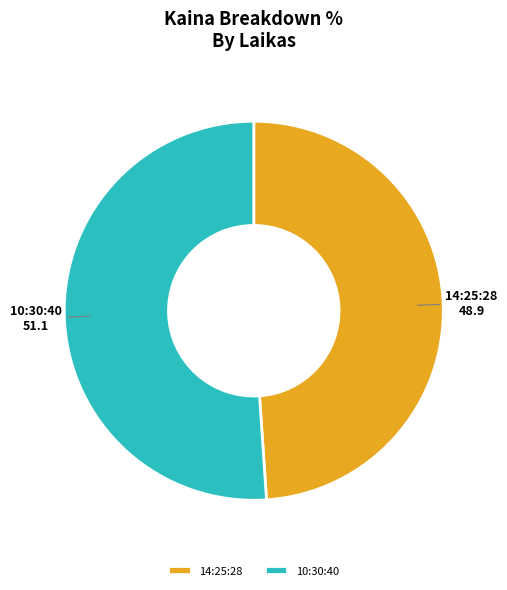

Is there a majority slice in this chart?

Yes